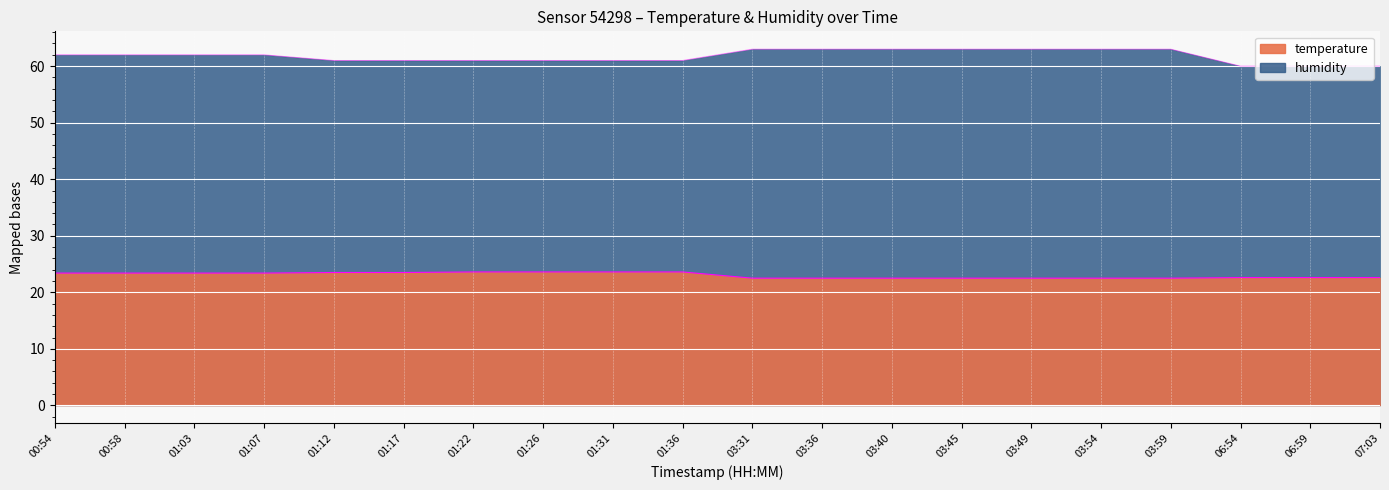

At which label does temperature reach its peak?

01:22